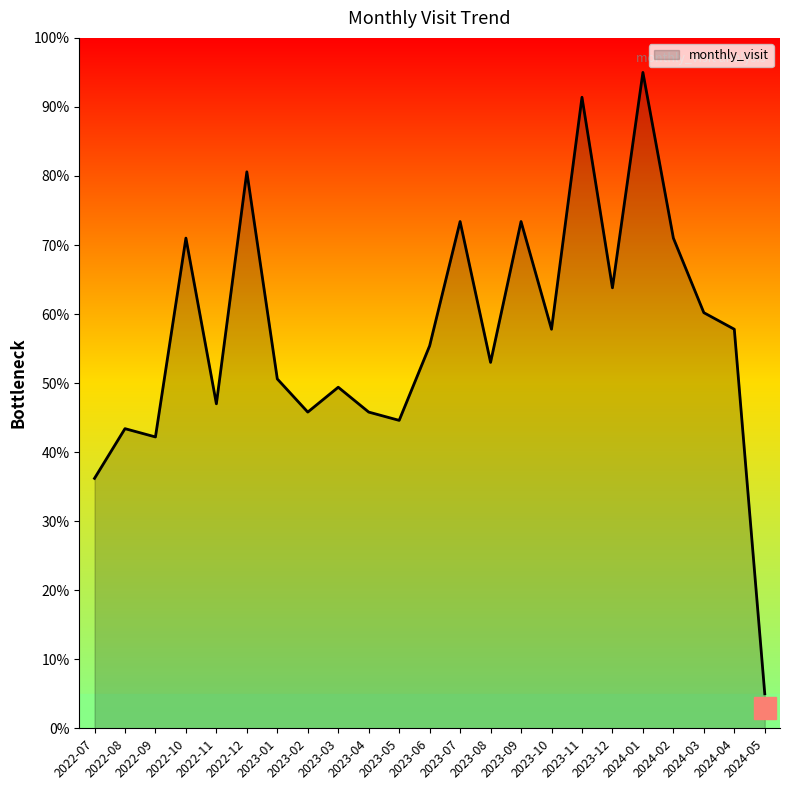

Reading right to left, what are all the values shown in this chart?

2024-05=5.0	2024-04=57.8	2024-03=60.2	2024-02=71.0	2024-01=95.0	2023-12=63.8	2023-11=91.4	2023-10=57.8	2023-09=73.4	2023-08=53.0	2023-07=73.4	2023-06=55.4	2023-05=44.6	2023-04=45.8	2023-03=49.4	2023-02=45.8	2023-01=50.6	2022-12=80.6	2022-11=47.0	2022-10=71.0	2022-09=42.2	2022-08=43.4	2022-07=36.2